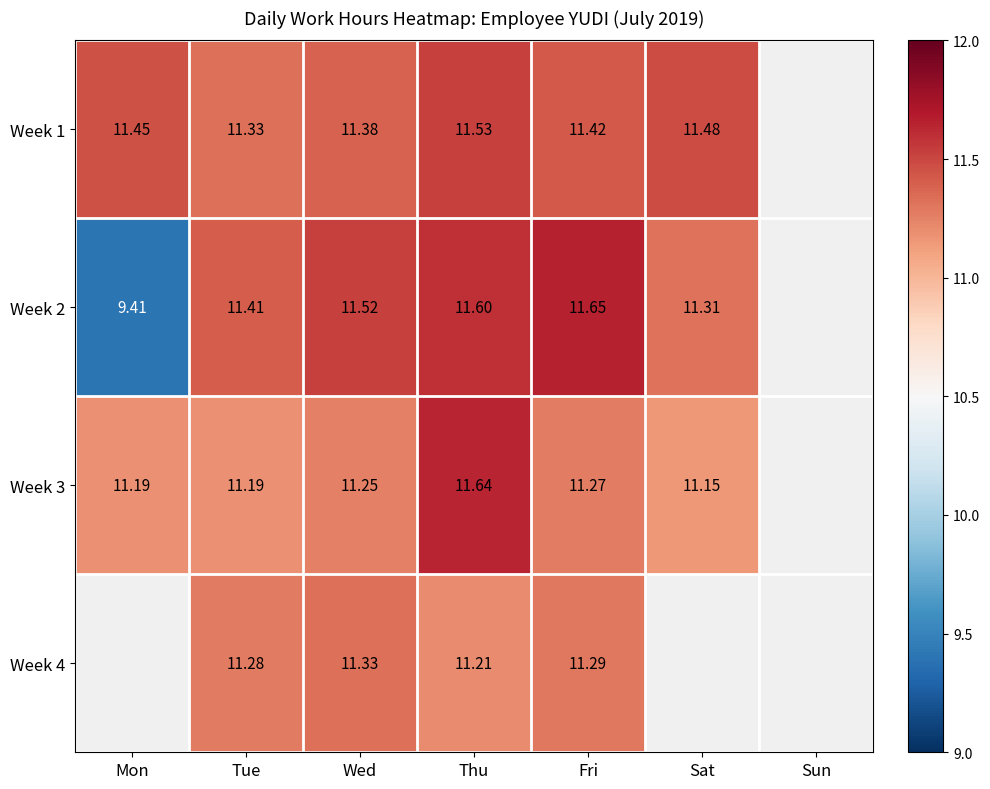

At which label does Week 3 reach its peak?

Thu